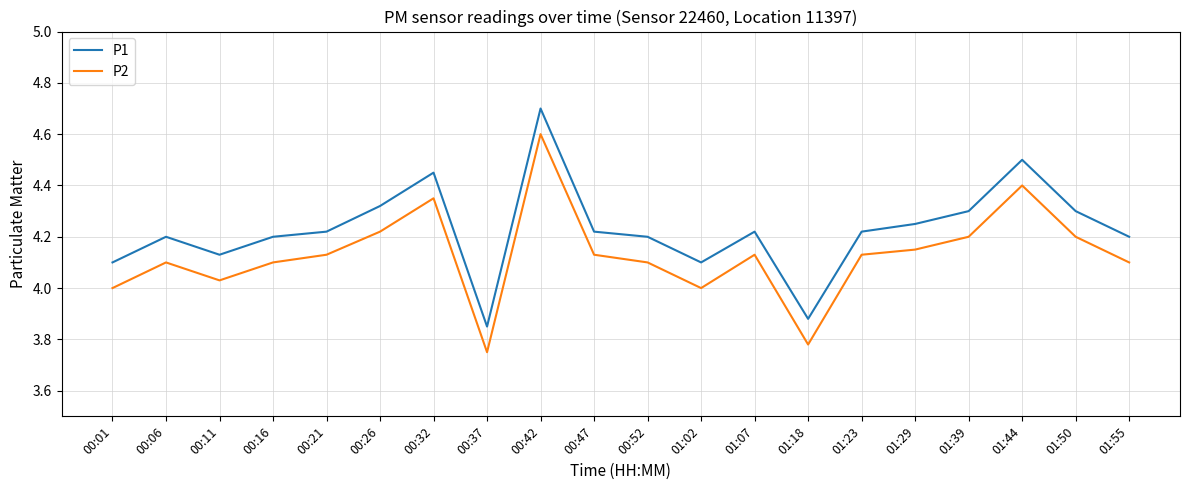

Is this an area chart (filled region under the line)?

No